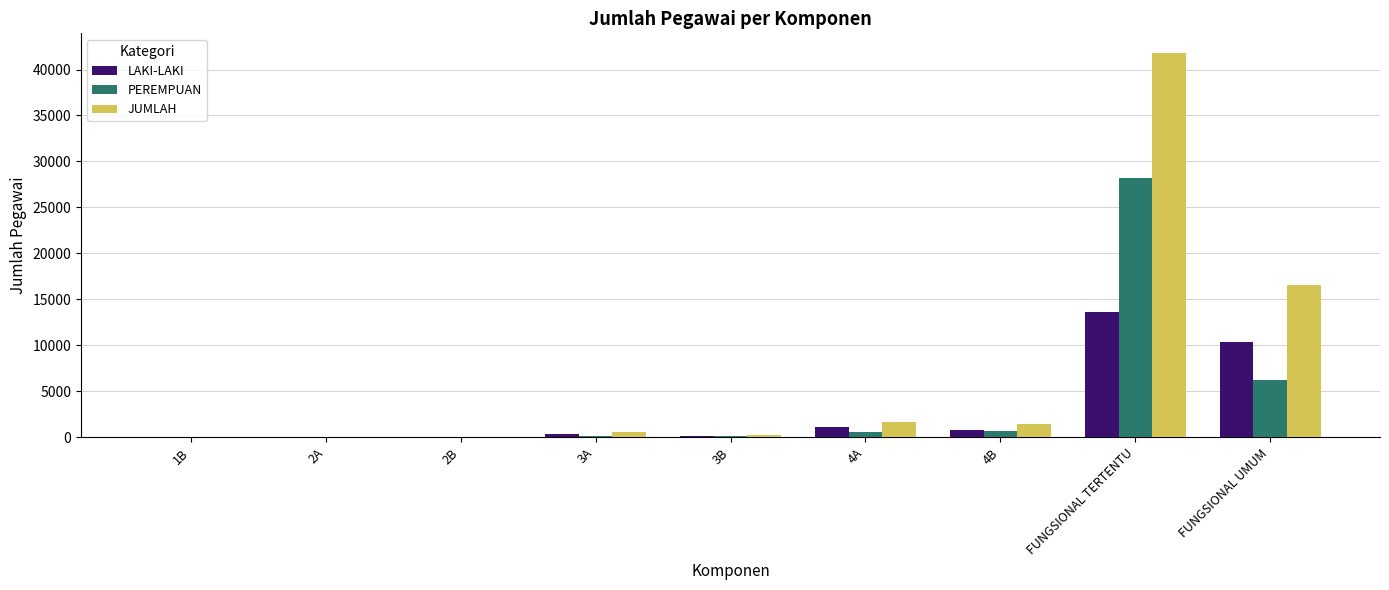

What is the maximum value for LAKI-LAKI?

13593